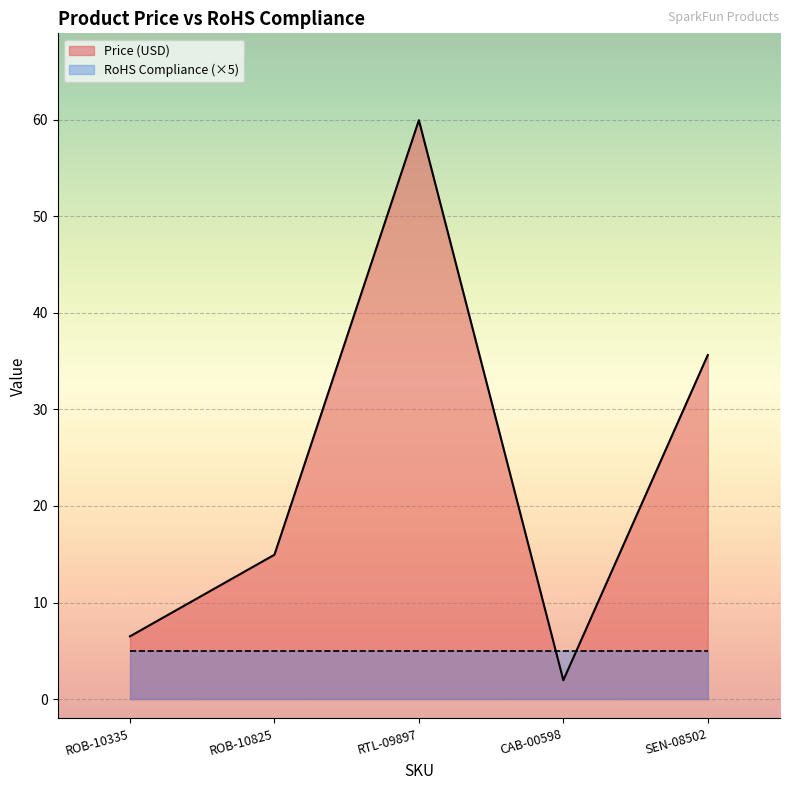

What is the label of the 4th point from the right?

ROB-10825